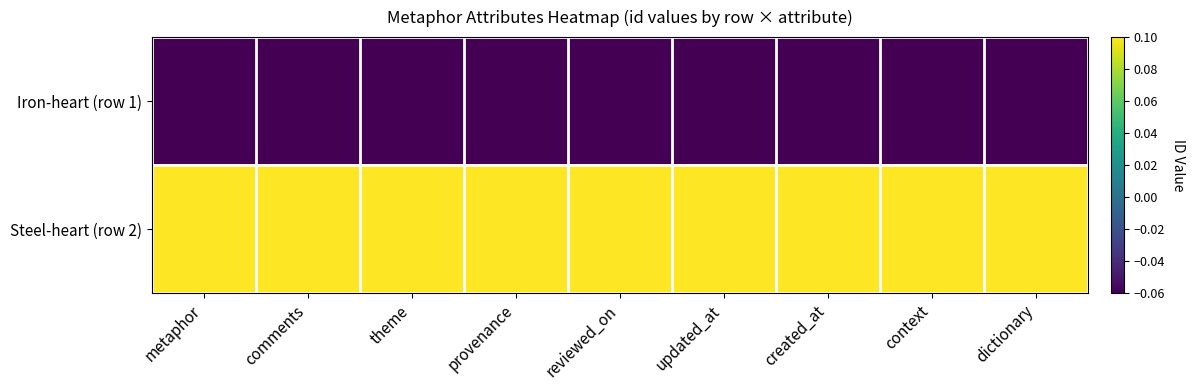

Between comments and dictionary, which series saw the biggest shift?

Iron-heart (row 1)